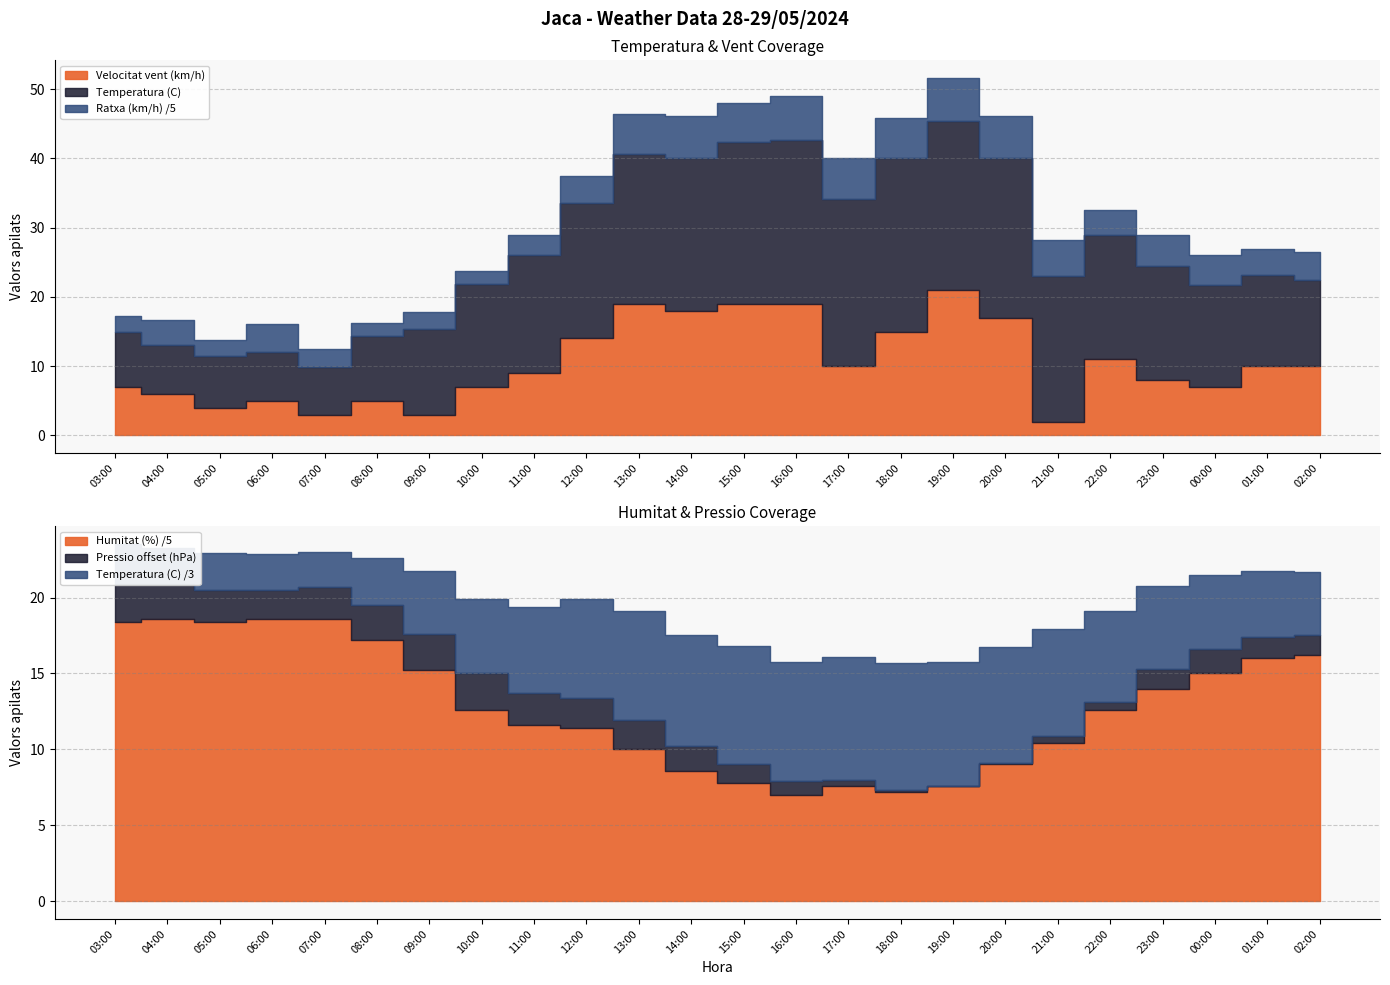

What is the label of the 15th point from the left?

17:00